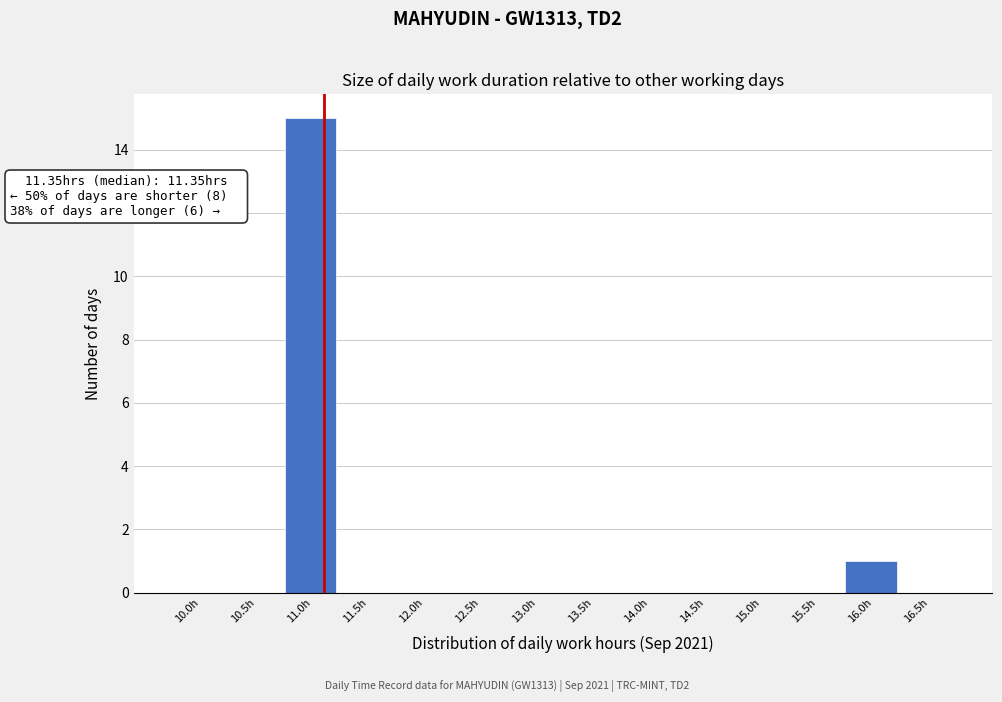

Reading left to right, transcribe all the data shown in this chart.

10.0h=0	10.5h=0	11.0h=15	11.5h=0	12.0h=0	12.5h=0	13.0h=0	13.5h=0	14.0h=0	14.5h=0	15.0h=0	15.5h=0	16.0h=1	16.5h=0